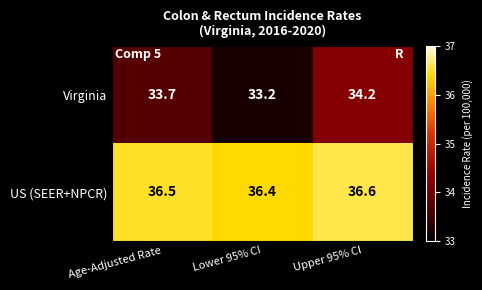

Between Lower 95% CI and Upper 95% CI, which series saw the biggest shift?

Virginia